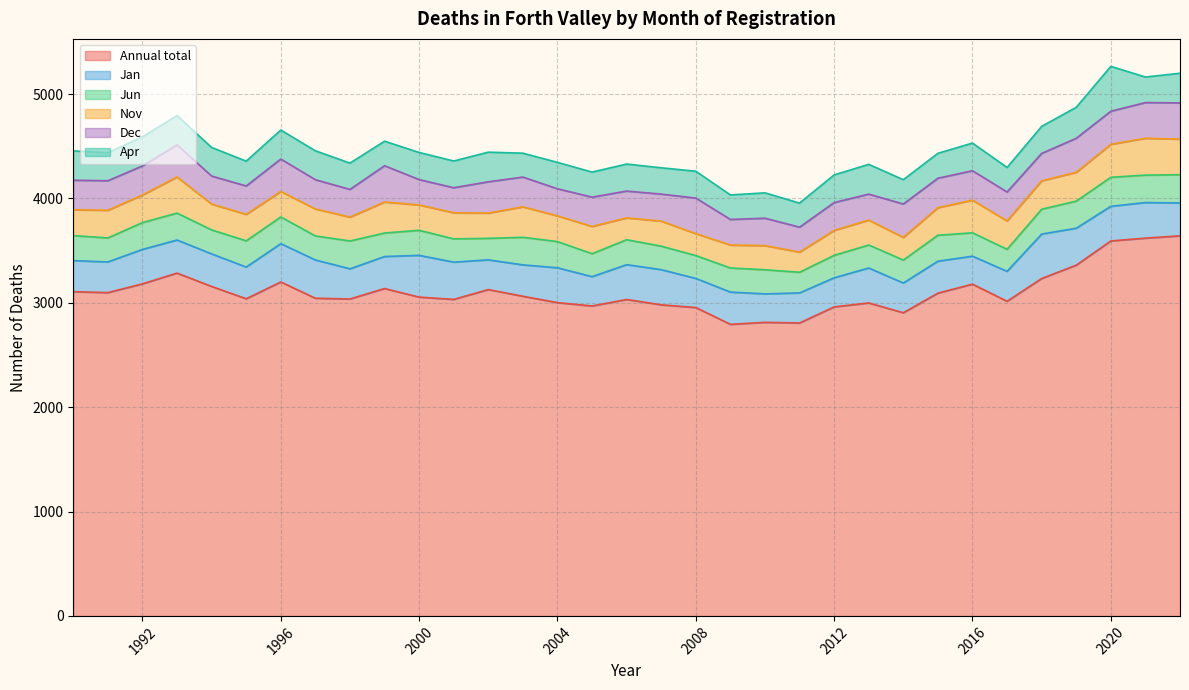

Rank the categories by Jan value from highest to lowest.

2018, 2000, 1996, 1997, 2001, 2019, 2021, 2007, 2013, 2004, 2006, 2020, 1992, 1993, 2022, 1994, 2009, 1999, 2015, 1995, 2003, 1990, 1991, 1998, 2011, 2017, 2002, 2014, 2005, 2008, 2012, 2010, 2016